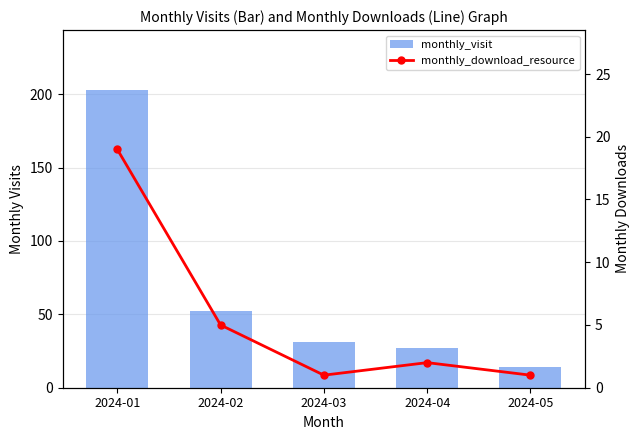

Which series changed the most between 2024-01 and 2024-02?

monthly_visit